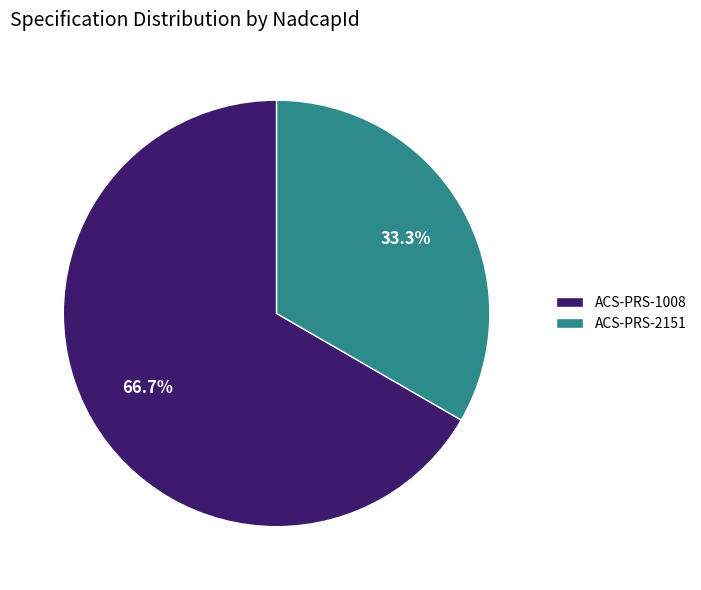

To the nearest percent, what is the difference between the largest and smallest slice percentages?

33%